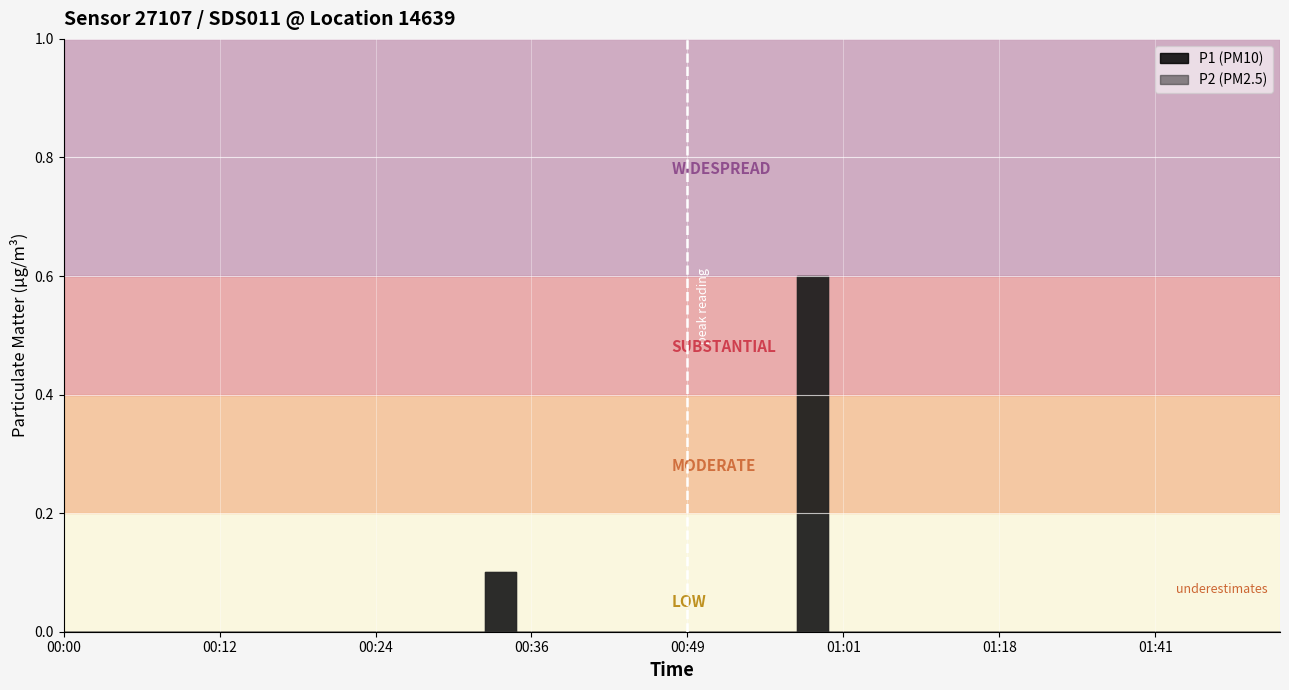

Is the value of P2 at 00:10 greater than the value of P1 at 01:46?

No